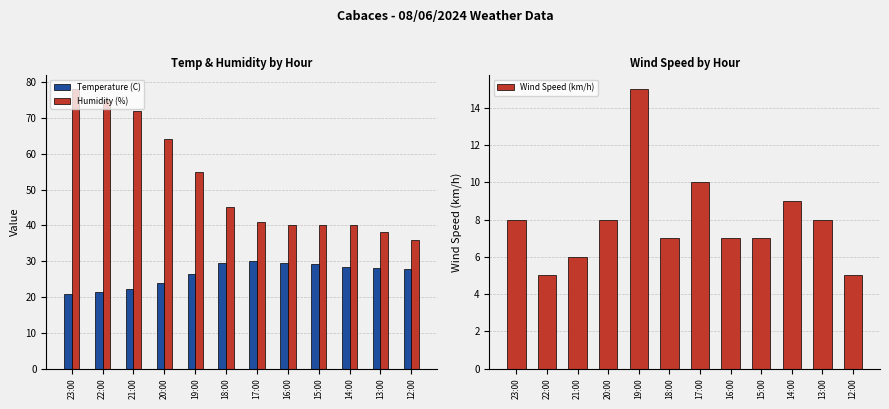

At which label is Humidity (%) closest to 57?

19:00